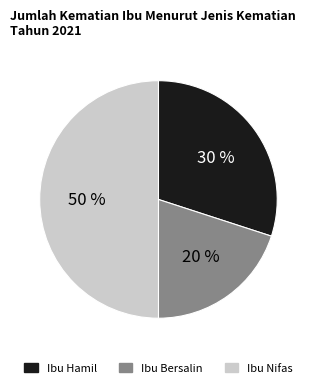

To the nearest percent, what is the difference between the largest and smallest slice percentages?

30%